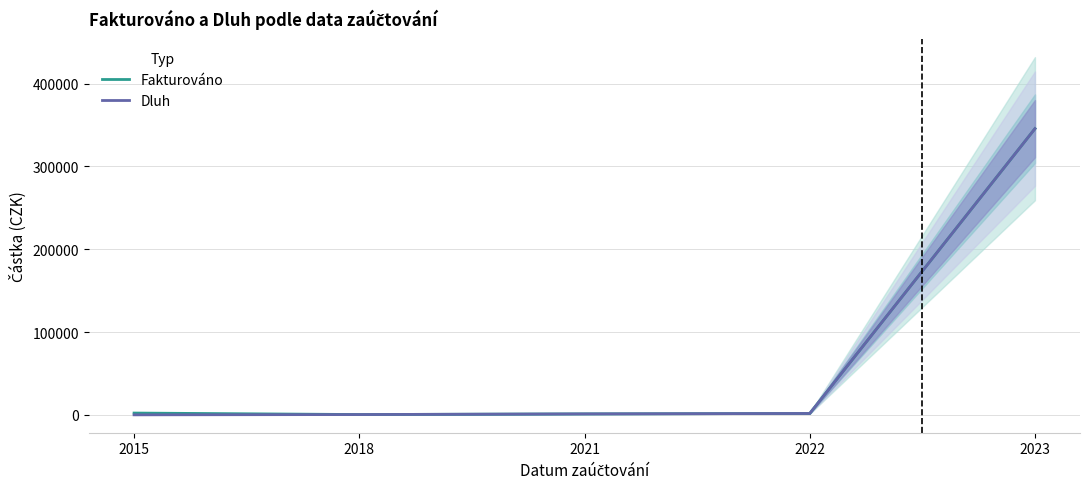

Is it true that Dluh equals 1184.0 at 2021?

True